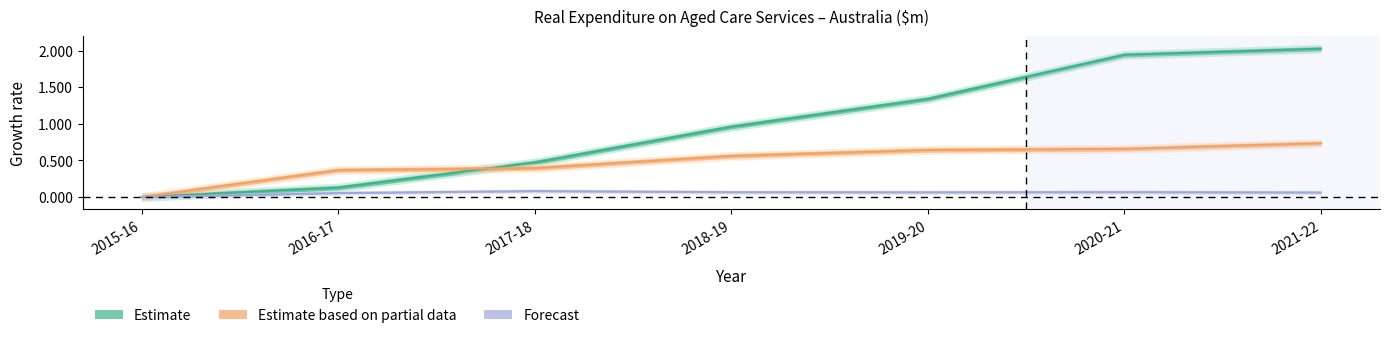

List the labels in order of Home Care_Aust value, largest first.

2021-22, 2020-21, 2019-20, 2018-19, 2017-18, 2016-17, 2015-16